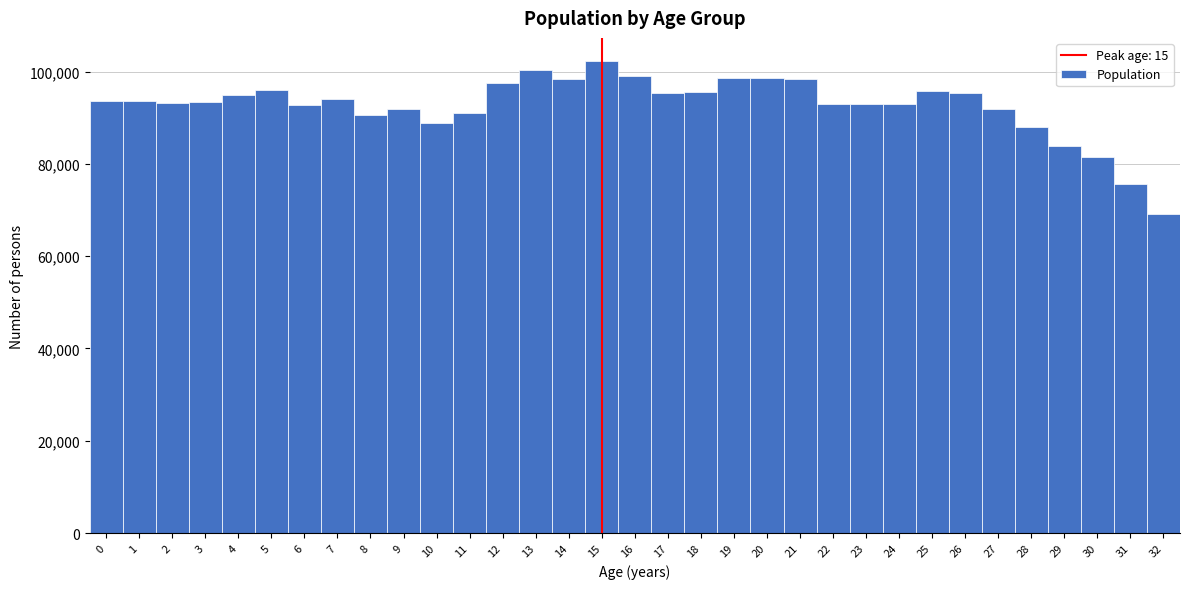

What is the height of the bar covering 13.5 to 14.5 on the x-axis? The values are not printed on the chart, so give them approximately, as read against the axis.

98000